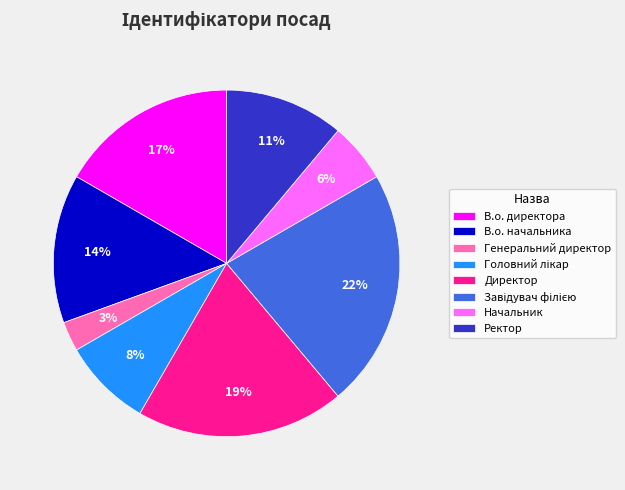

To the nearest percent, what is the difference between the largest and smallest slice percentages?

19%